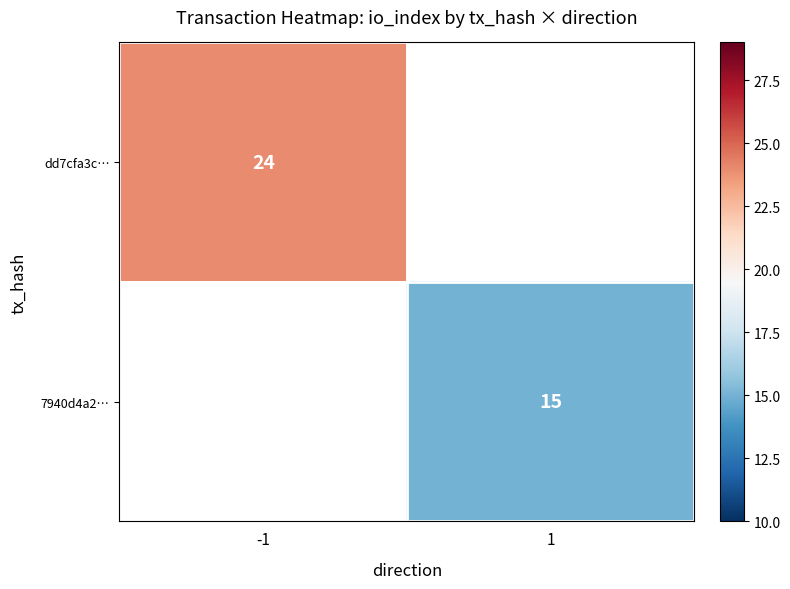

What is the greatest value displayed?

24.0